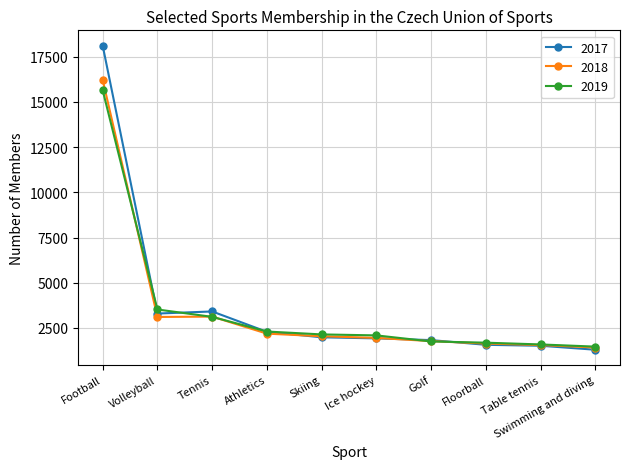

What is the label of the 4th point from the left?

Athletics